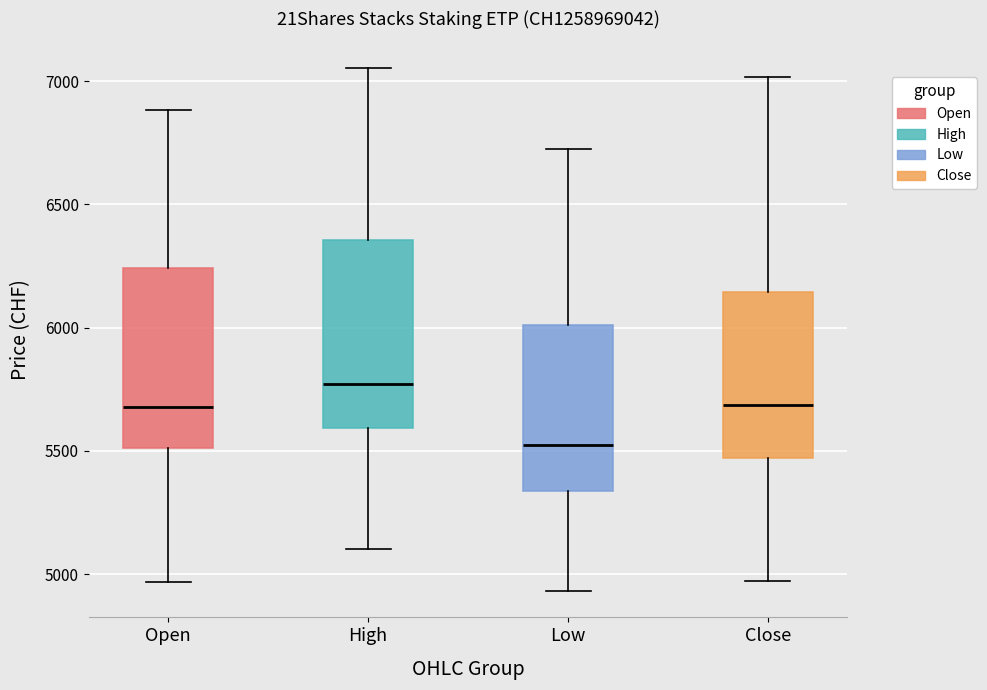

Reading left to right, transcribe this box plot: for each box, give where its median line is, the range the box spans, and where its two whiskers end, as read against the y-axis. The values are not printed on the chart, so give them approximately, as read against the axis.

Open: median 5700, box 5500 to 6250, whiskers 4950 to 6900
High: median 5750, box 5600 to 6350, whiskers 5100 to 7050
Low: median 5500, box 5350 to 6000, whiskers 4950 to 6750
Close: median 5700, box 5450 to 6150, whiskers 4950 to 7000